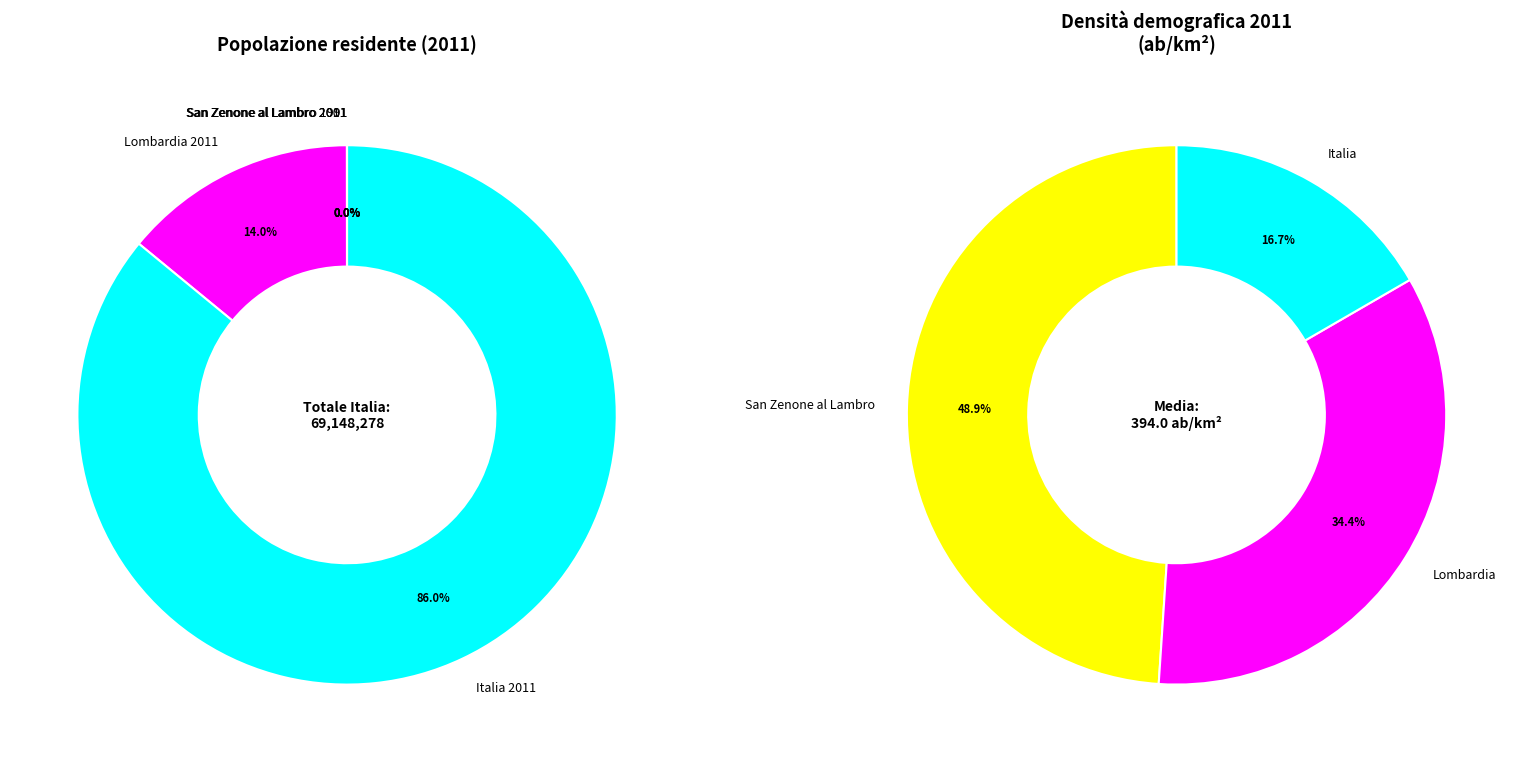

Which has a higher value, Italia 2011 or San Zenone al Lambro 1991?

Italia 2011